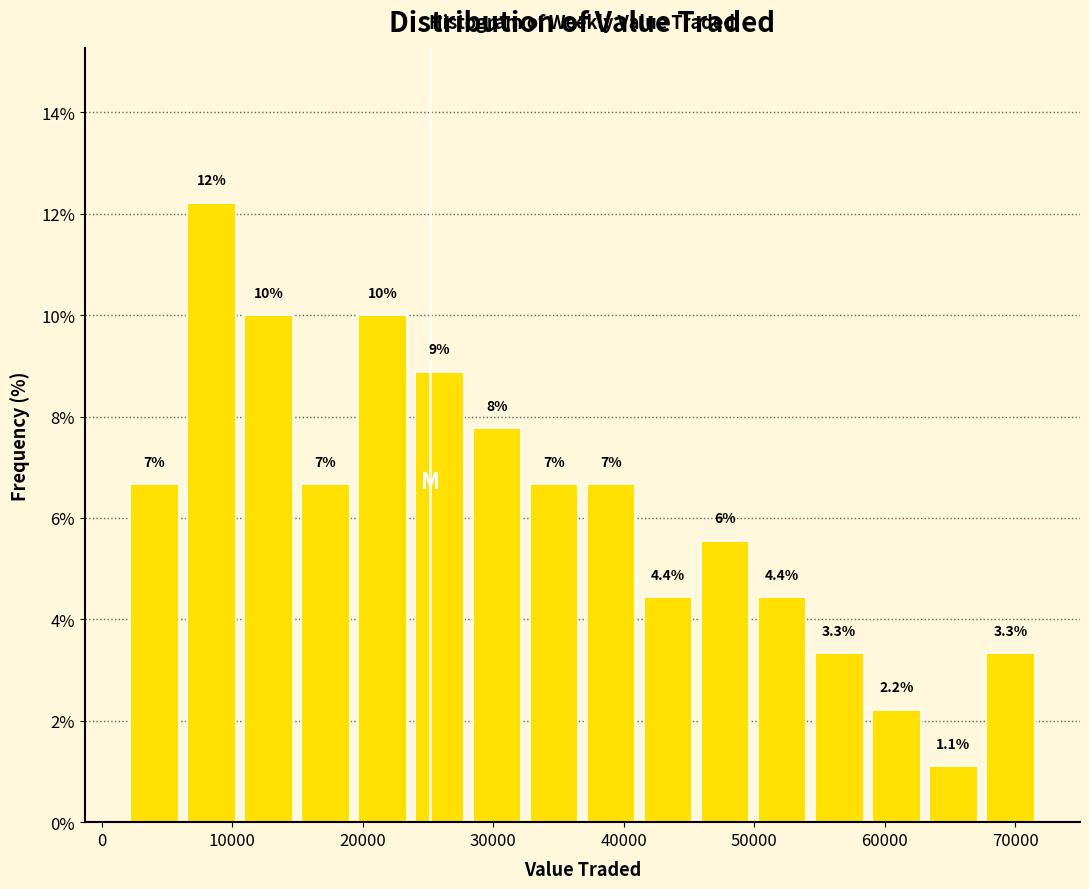

Which range on the x-axis has the tallest bar?

6000 to 11000